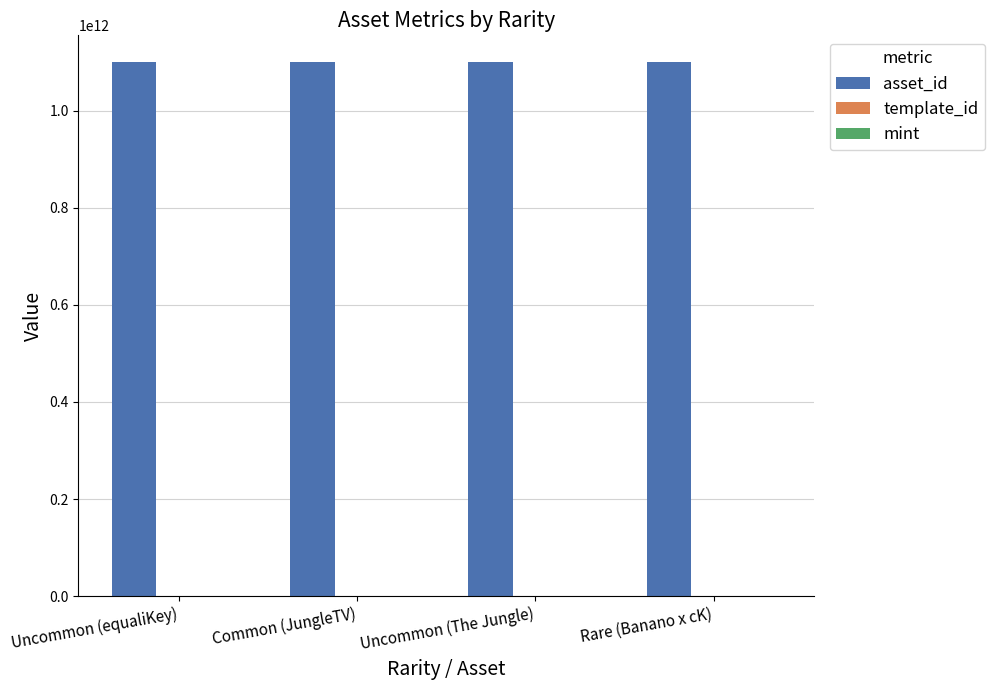

What is the greatest value displayed?

1099833624186